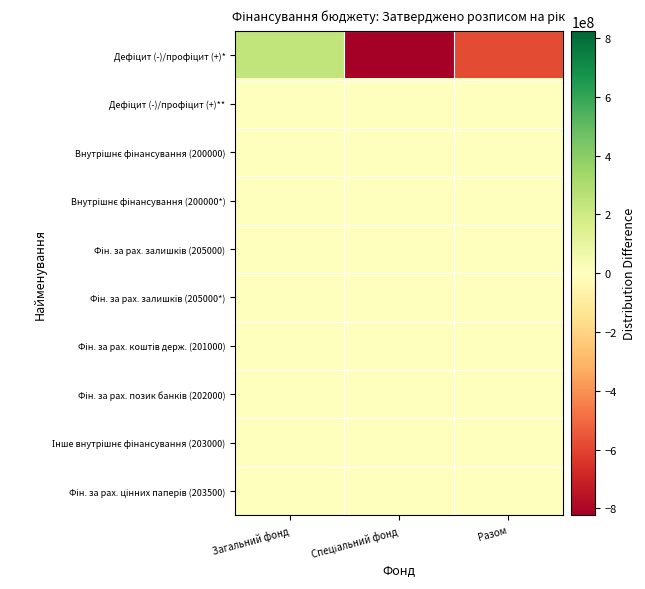

Rank the series by their maximum value, from lowest to highest.

Дефiцит (-)/профiцит (+)**, Внутрішнє фінансування (200000), Внутрішнє фінансування (200000*), Фін. за рах. залишків (205000), Фін. за рах. залишків (205000*), Фін. за рах. коштів держ. (201000), Фін. за рах. позик банків (202000), Інше внутрішнє фінансування (203000), Фін. за рах. цінних паперів (203500), Дефiцит (-)/профiцит (+)*